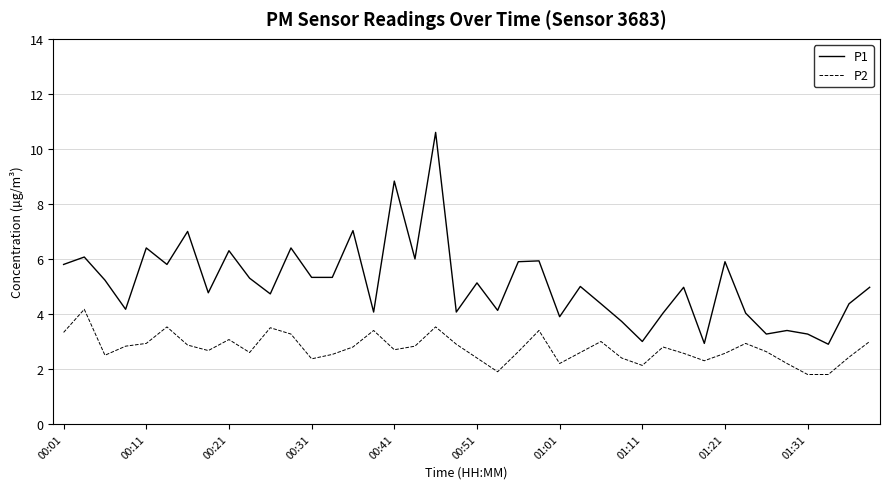

How many lines are shown in the chart?

2